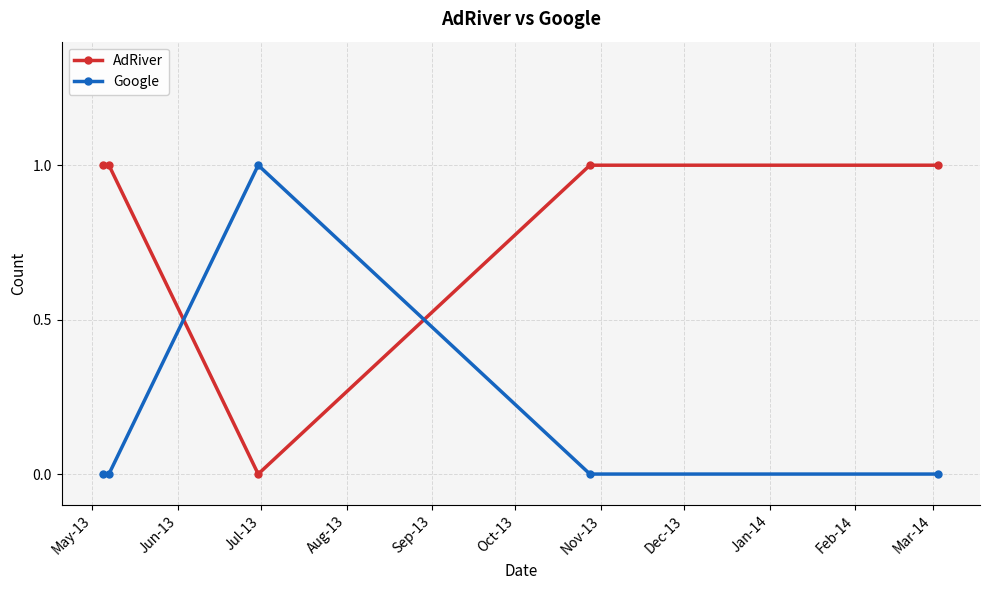

Which series has the largest total across all categories?

AdRiver